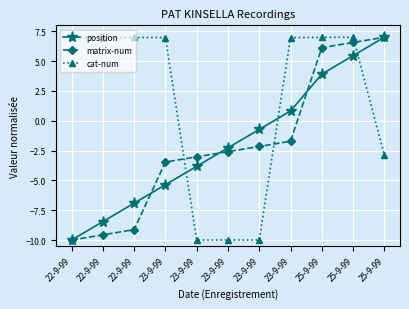

Reading left to right, transcribe all the data shown in this chart.

position: -10.0	-8.5	-6.9	-5.4	-3.8	-2.3	-0.7	0.8	3.9	5.5	7.0
matrix-num: -10.0	-9.6	-9.1	-3.5	-3.0	-2.6	-2.2	-1.7	6.1	6.6	7.0
cat-num: 7.0	7.0	7.0	7.0	-10.0	-10.0	-10.0	7.0	7.0	7.0	-2.9